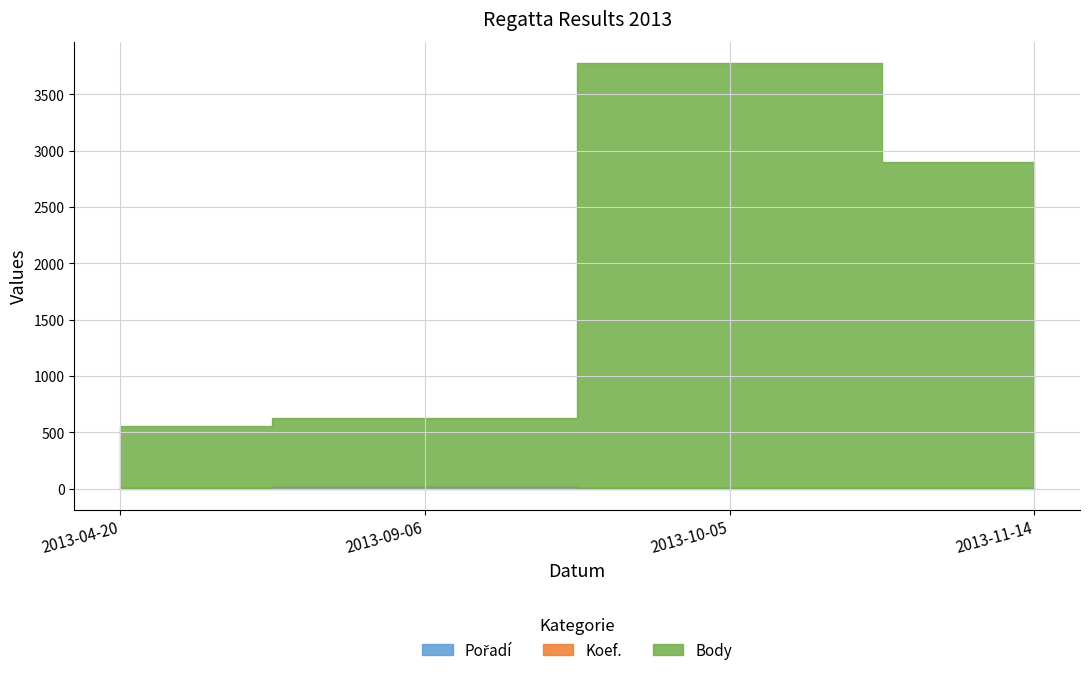

What is the value of the Pořadí point at the 4th from the left?

3